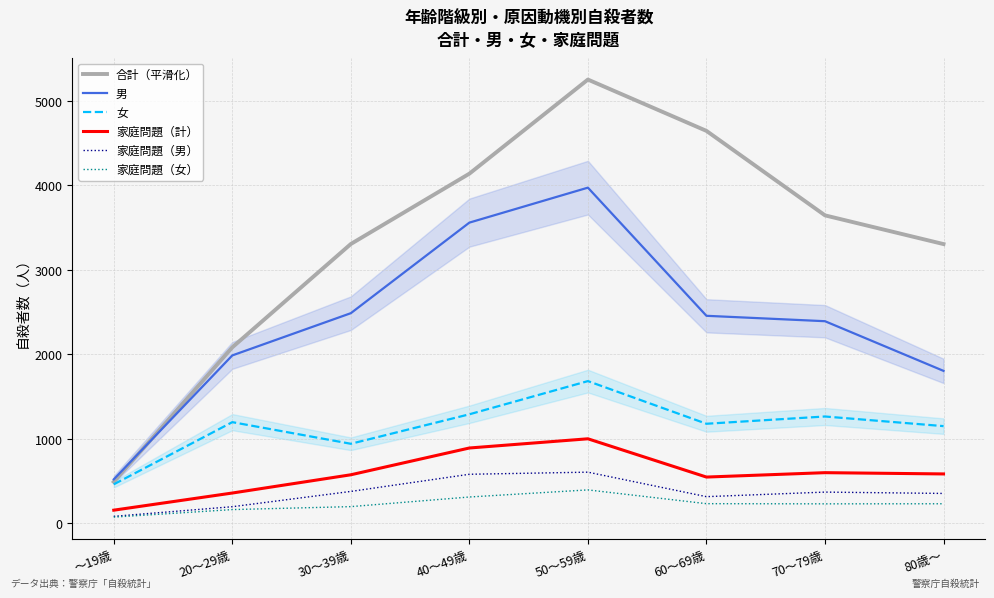

Reading left to right, transcribe all the data shown in this chart.

合計（平滑化）: 490.5	2082.5	3306.0	4138.5	5252.5	4645.0	3645.0	3305.0
男: 520.0	1987.0	2487.0	3559.0	3973.0	2456.0	2392.0	1804.0
女: 461.0	1197.0	941.0	1290.0	1683.0	1178.0	1264.0	1150.0
家庭問題（計）: 155.0	358.0	574.0	891.0	1000.0	547.0	599.0	584.0
家庭問題（男）: 82.0	196.0	377.0	580.0	605.0	315.0	369.0	353.0
家庭問題（女）: 73.0	162.0	197.0	311.0	395.0	232.0	230.0	231.0